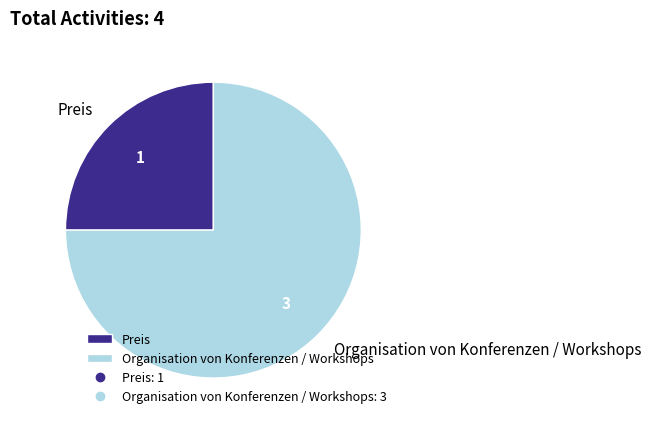

How many slices are in this pie chart?

2